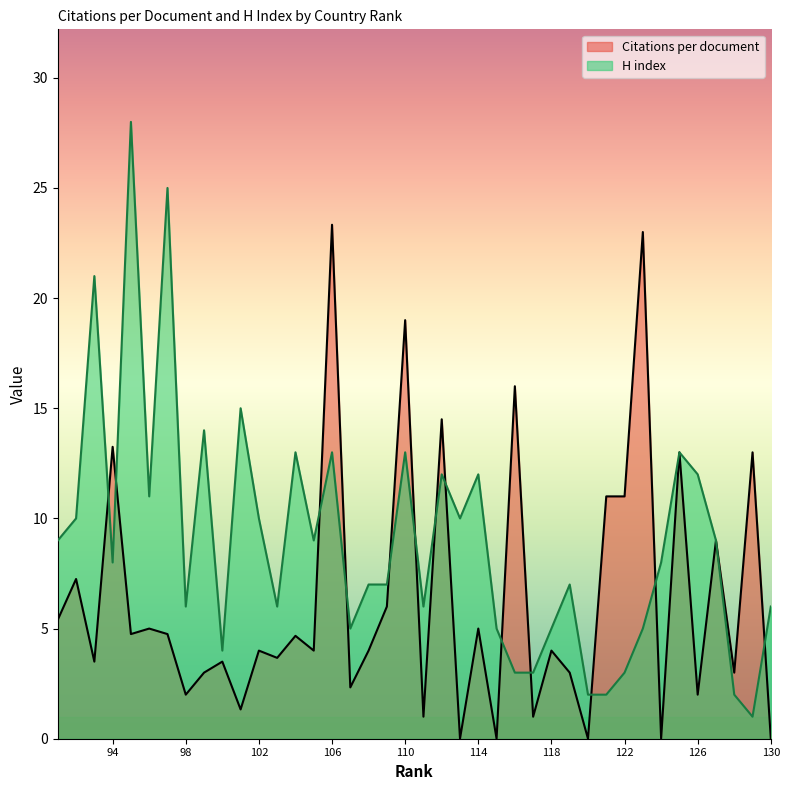

True or false: Citations per document has a value of -16.0 at 130.

False